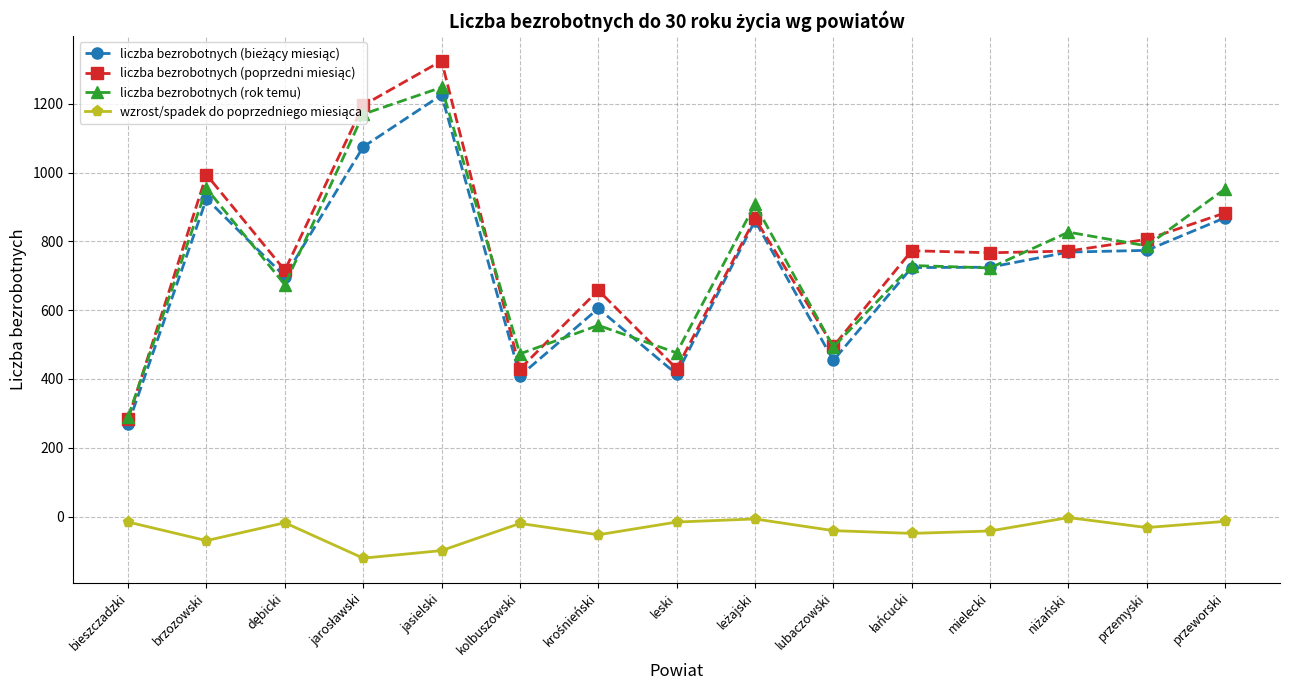

At which category is the sum across all series the highest?

jasielski